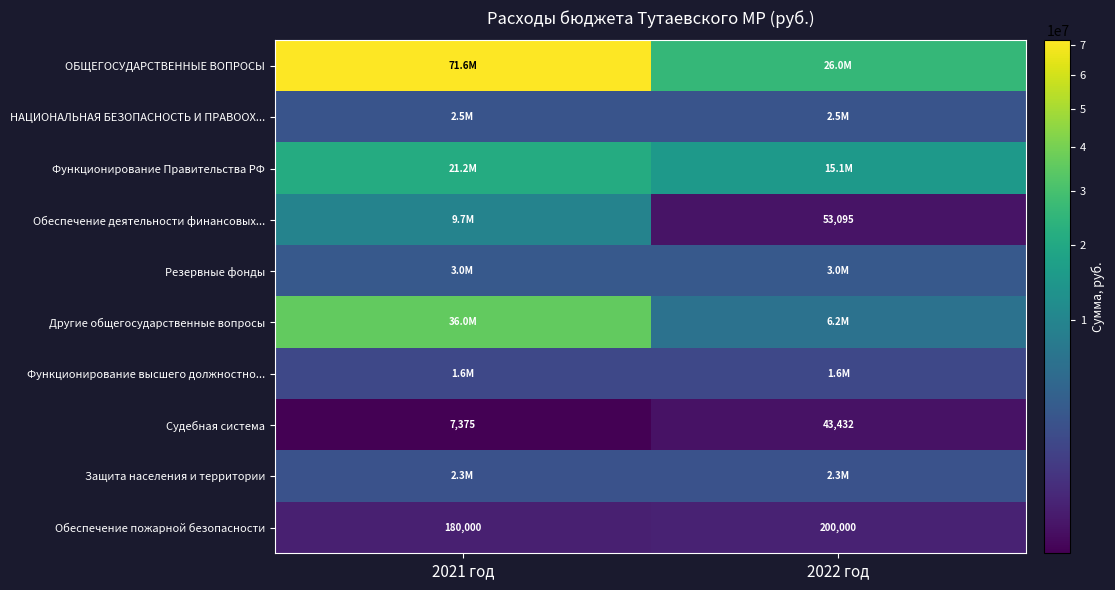

True or false: Обеспечение пожарной безопасности has a value of 74834 at 2021 год.

False